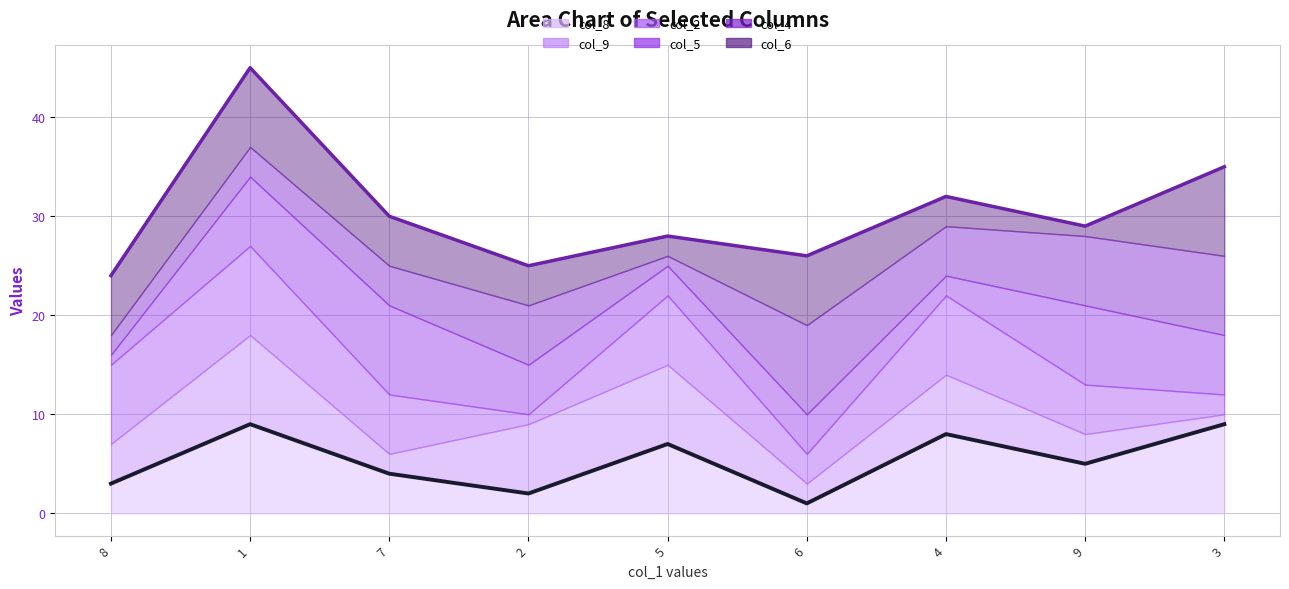

What is the label of the 1st point from the right?

3